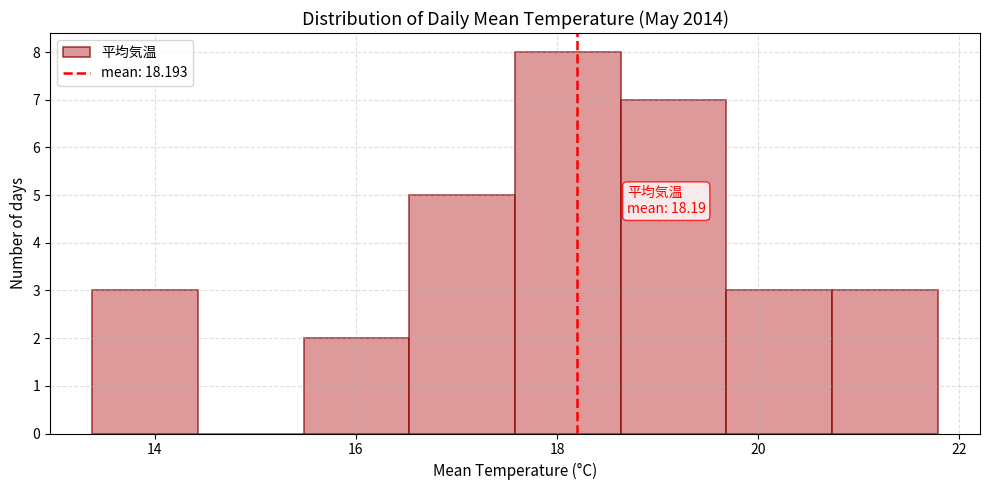

Which range on the x-axis has the tallest bar?

17.6 to 18.6